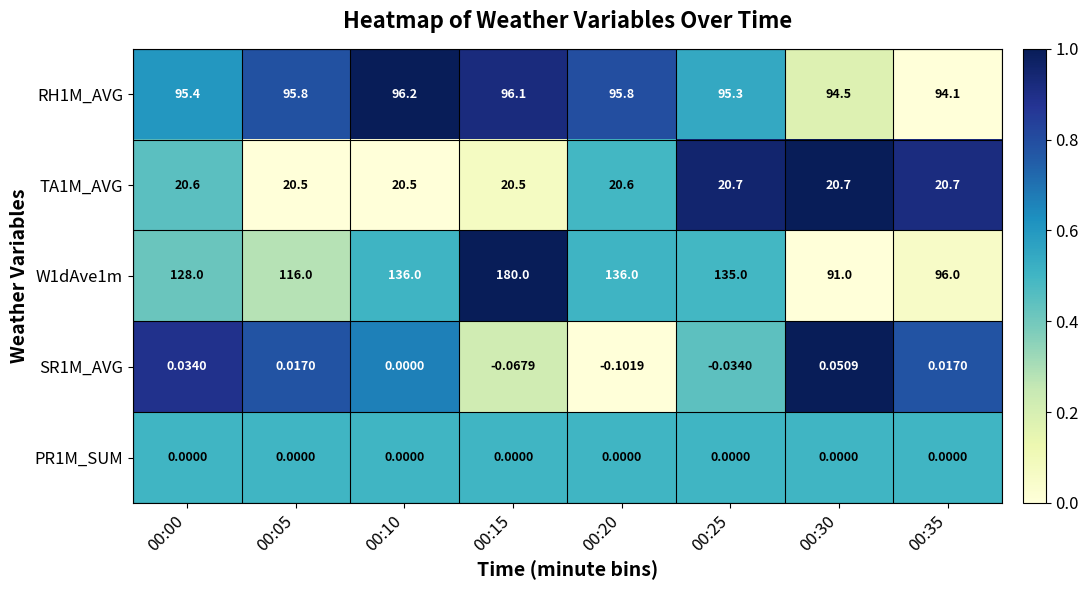

Which series has the widest spread of values?

W1dAve1m